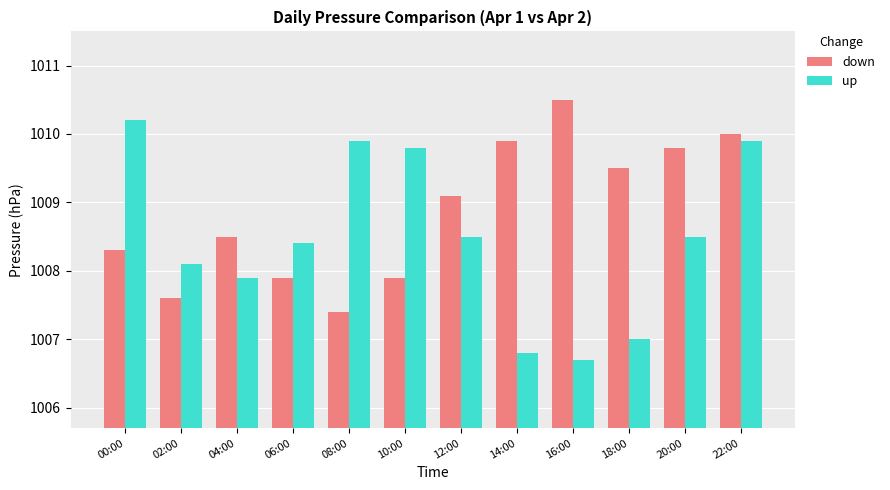

Which category has the lowest value in the up series?

16:00